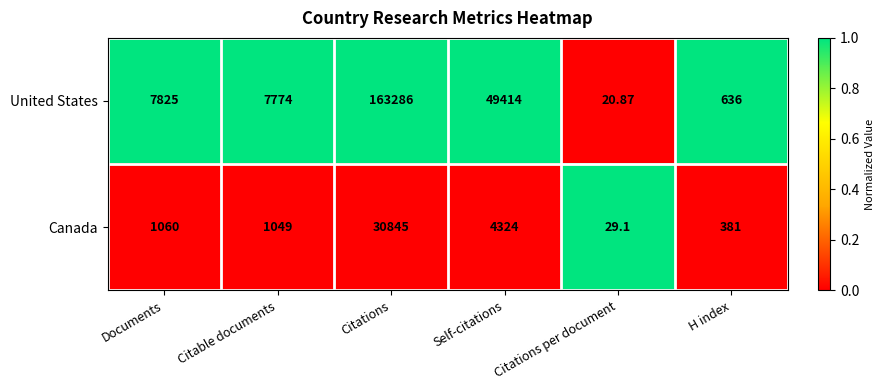

Which series changed the most between Documents and Citable documents?

United States